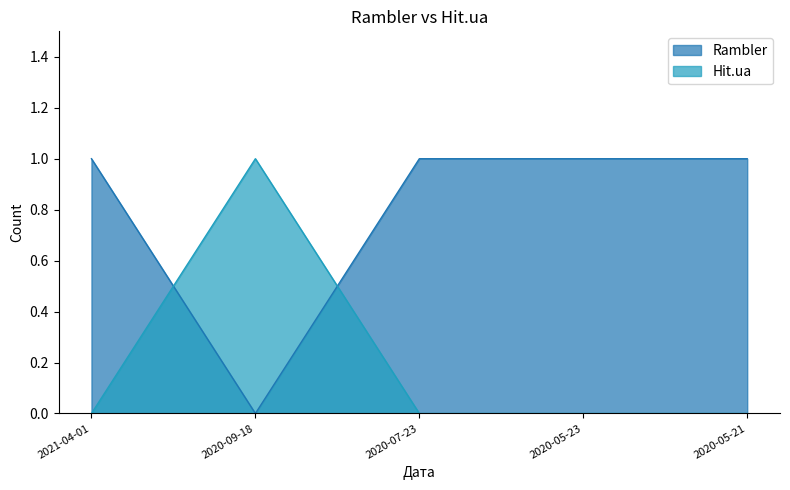

At which category is the sum across all series the highest?

2021-04-01